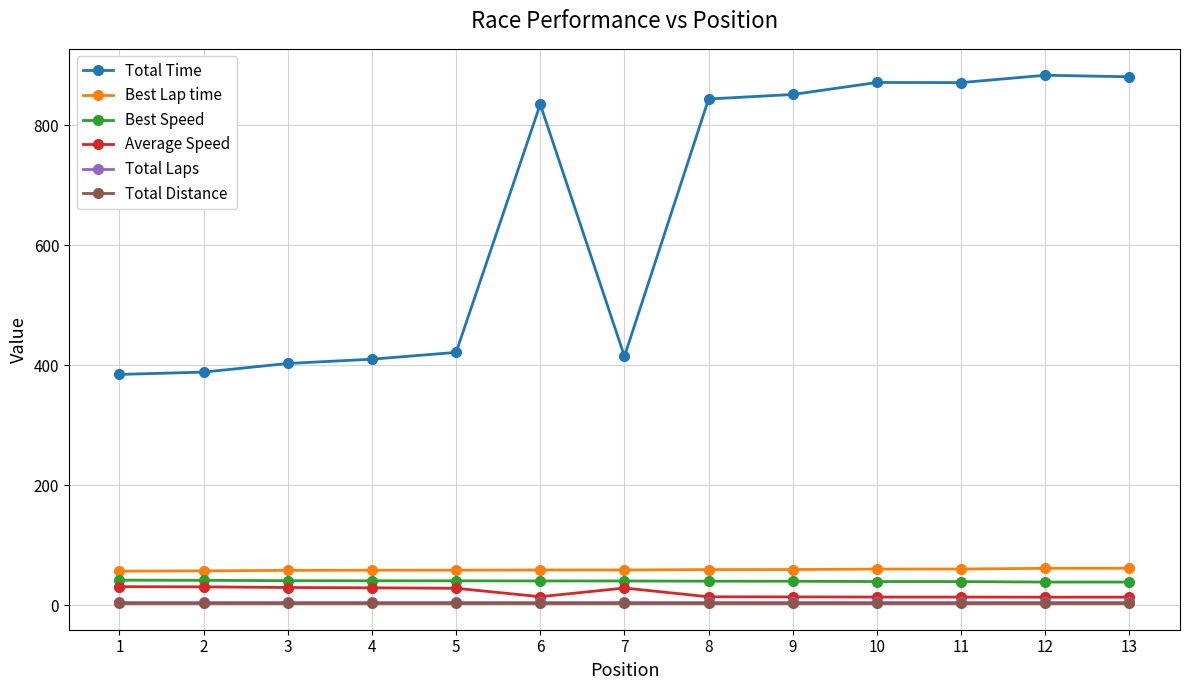

What is the difference between the Total Time values at 8 and 2?

455.1